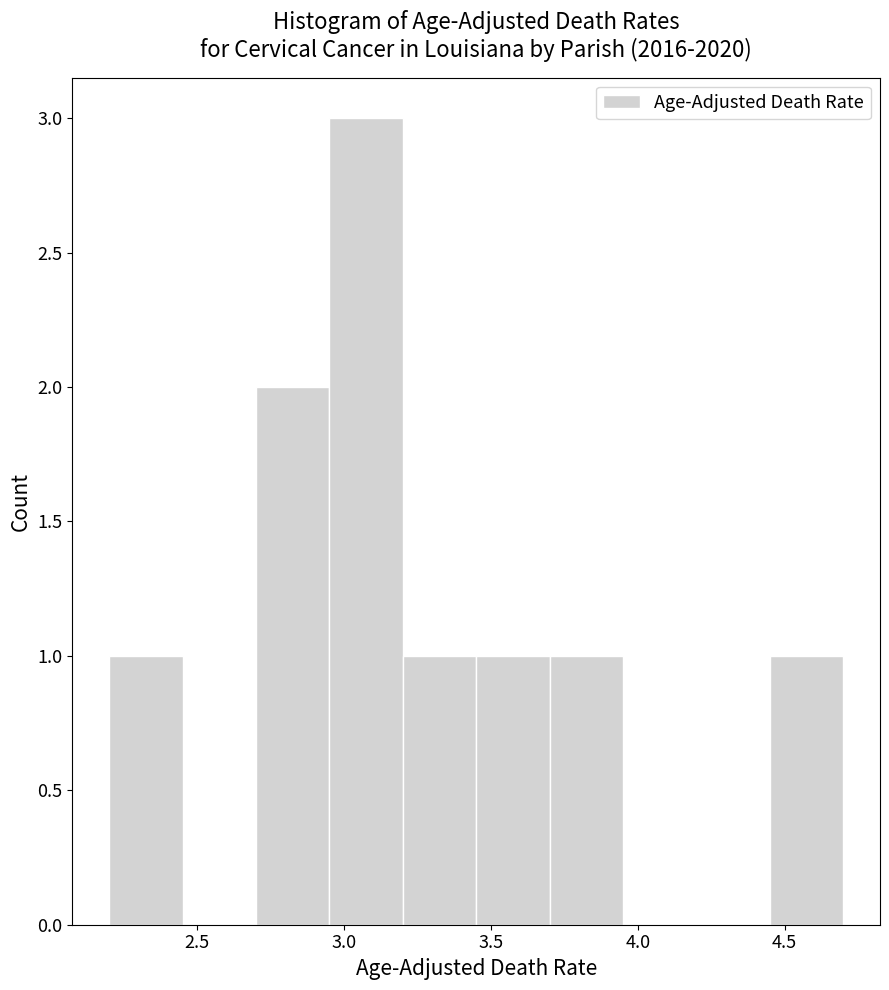

Reading left to right, list every bar in this chart as the range it spans on the x-axis followed by its height. The values are not printed on the chart, so give them approximately, as read against the axis.

2.20 to 2.45: 1
2.45 to 2.70: 0
2.70 to 2.95: 2
2.95 to 3.20: 3
3.20 to 3.45: 1
3.45 to 3.70: 1
3.70 to 3.95: 1
3.95 to 4.20: 0
4.20 to 4.45: 0
4.45 to 4.70: 1